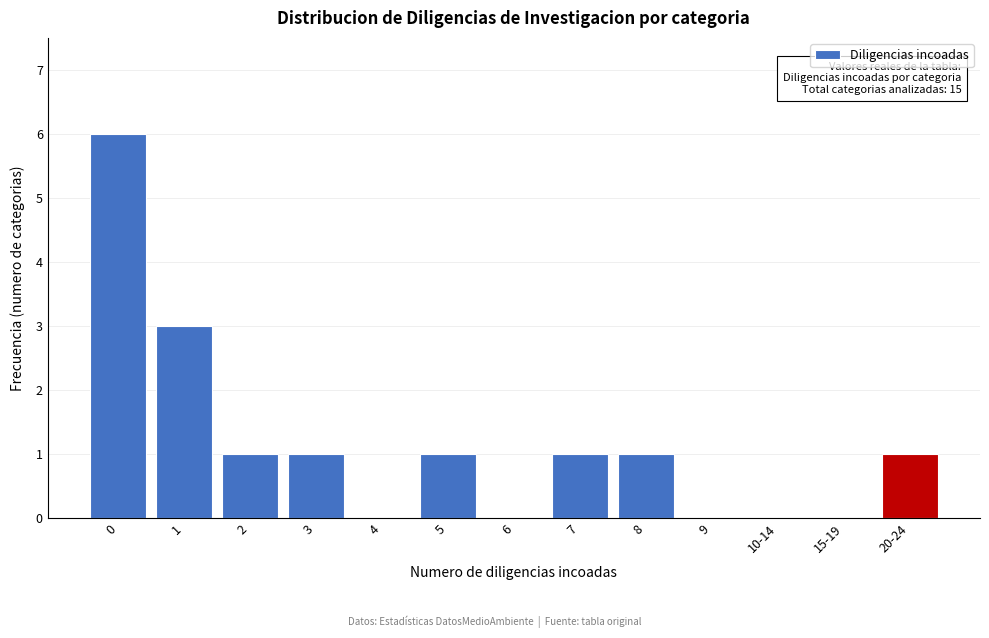

Reading right to left, extract all data points from this chart.

20-24=1	15-19=0	10-14=0	9=0	8=1	7=1	6=0	5=1	4=0	3=1	2=1	1=3	0=6